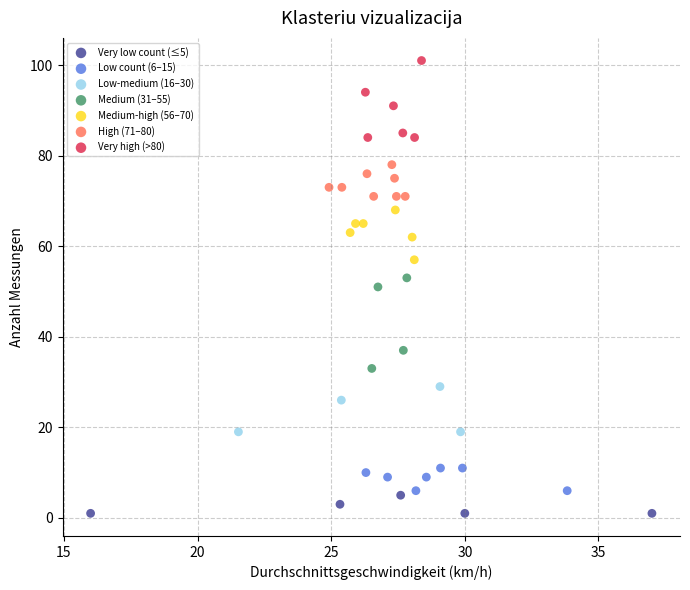

What are all the series names shown in the legend?

Very low count (≤5), Low count (6–15), Low-medium (16–30), Medium (31–55), Medium-high (56–70), High (71–80), Very high (>80)